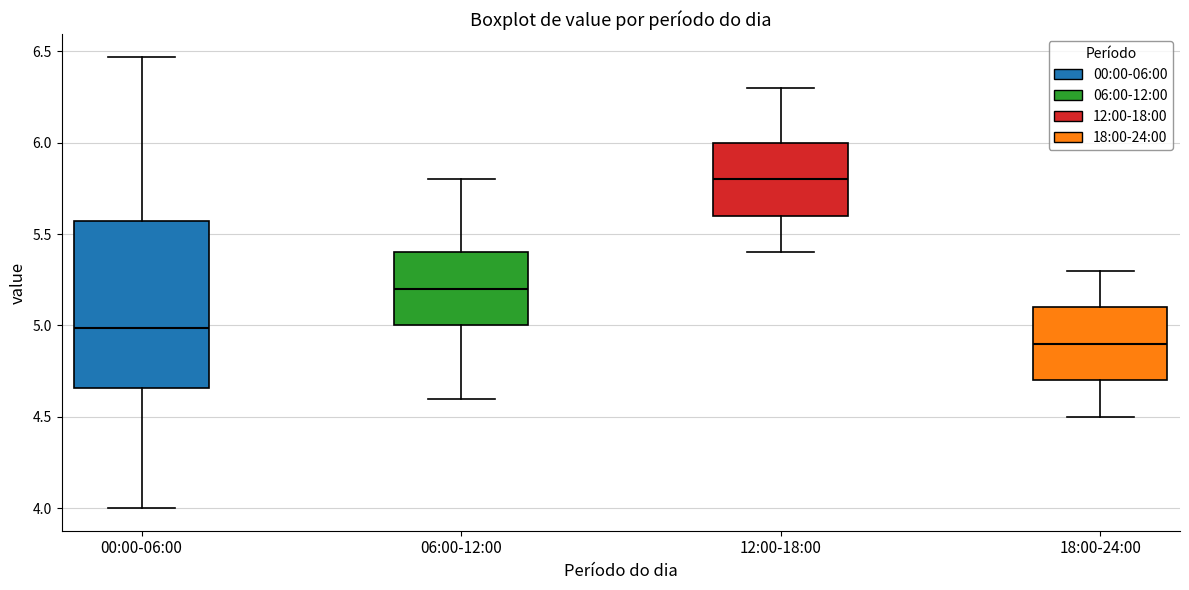

Where does the lower whisker of the box for 06:00-12:00 end on the y-axis? The values are not printed on the chart, so give them approximately, as read against the axis.

4.60